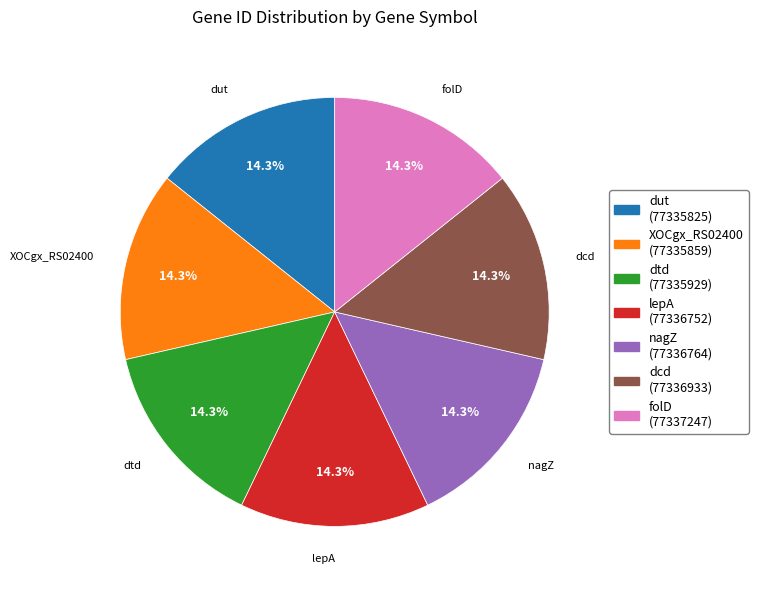

Does dcd represent more than half of the total?

No